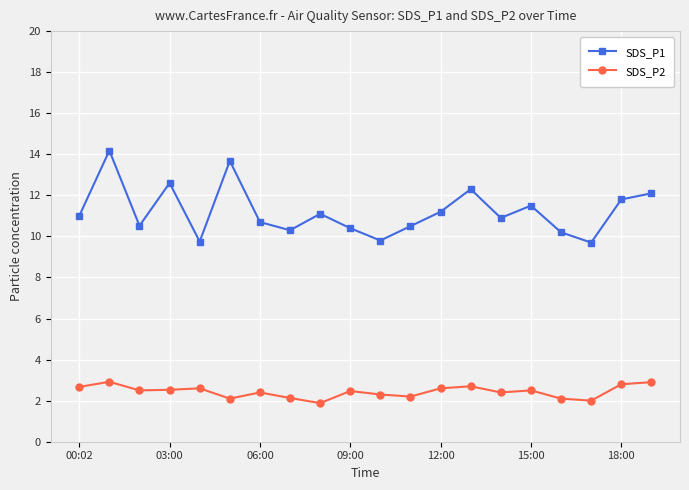

True or false: SDS_P2 and SDS_P1 intersect in this chart.

False